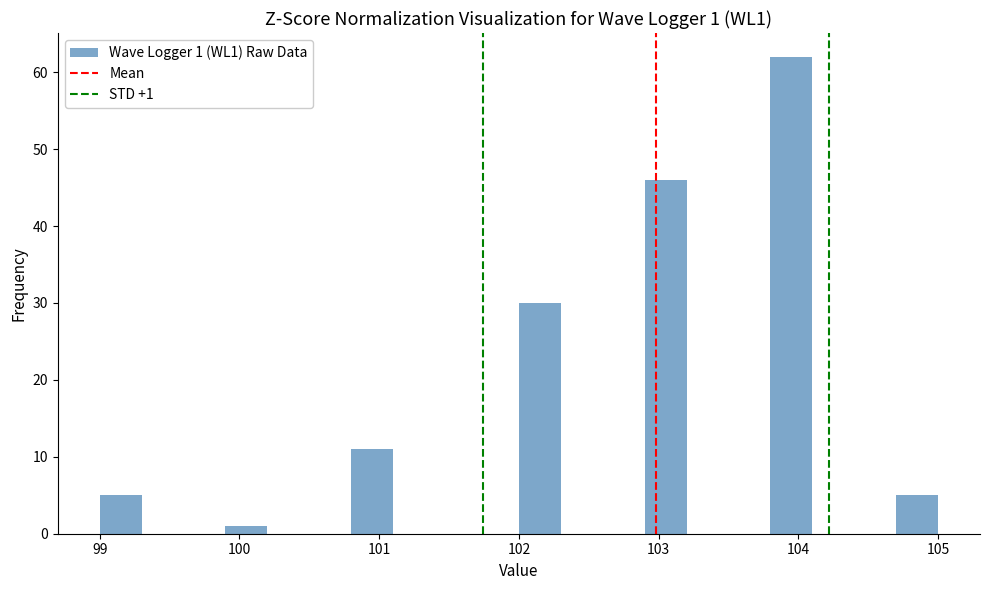

Read against the x-axis, roughly where is the centre of the tallest bar?

104.0